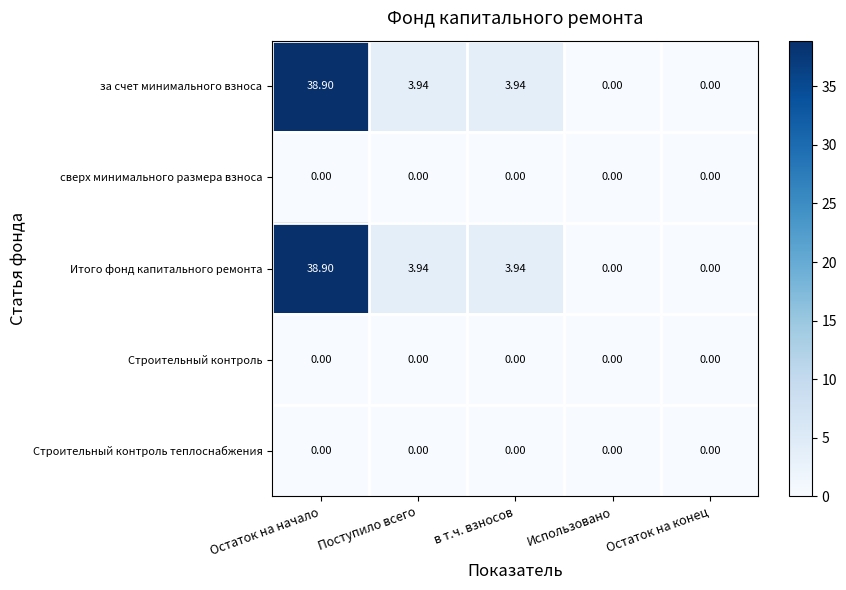

Where does the Итого фонд капитального ремонта series first go above 3?

Остаток на начало